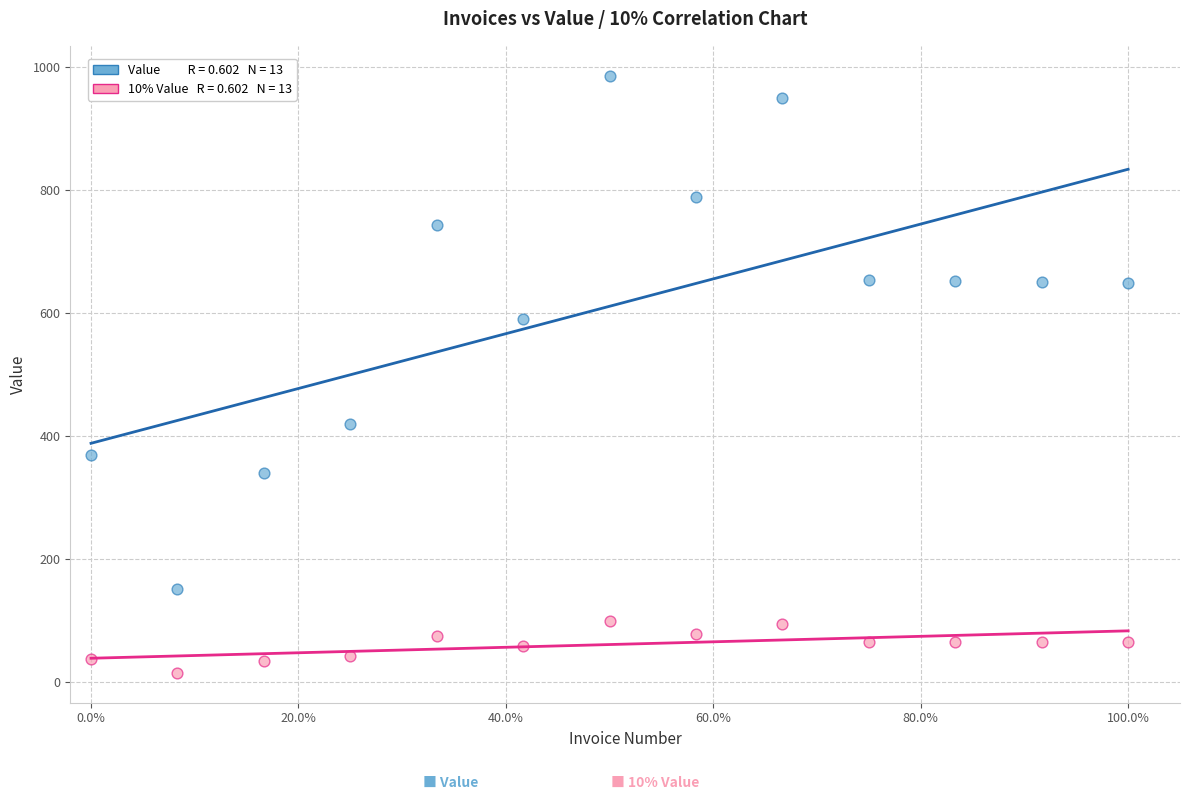

Across all data points, what is the range of X values (max minus min)?

1.0